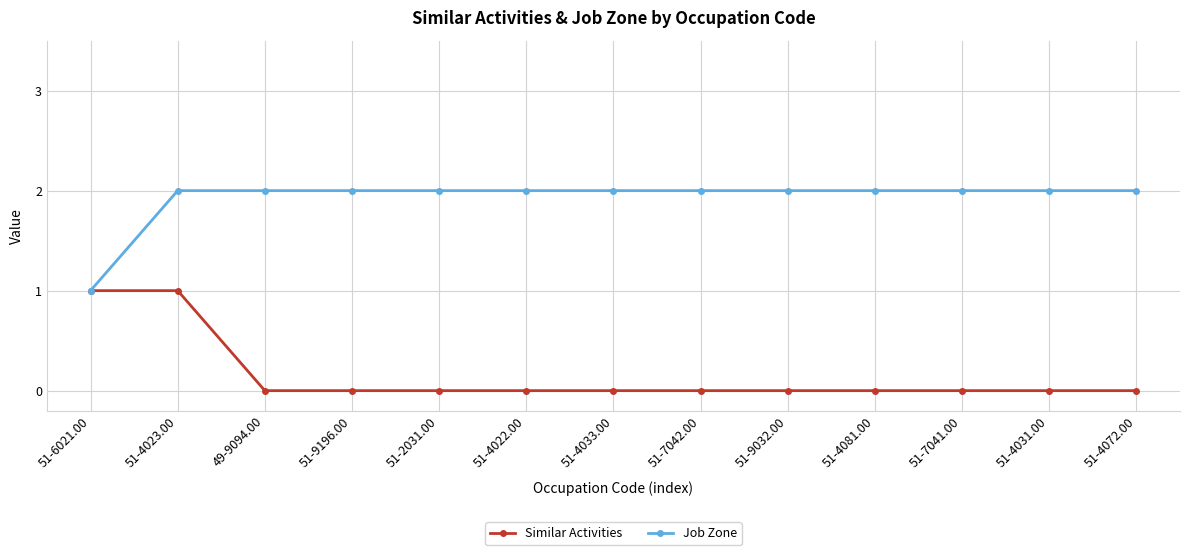

What is the value of the Job Zone point at the 13th from the left?

2